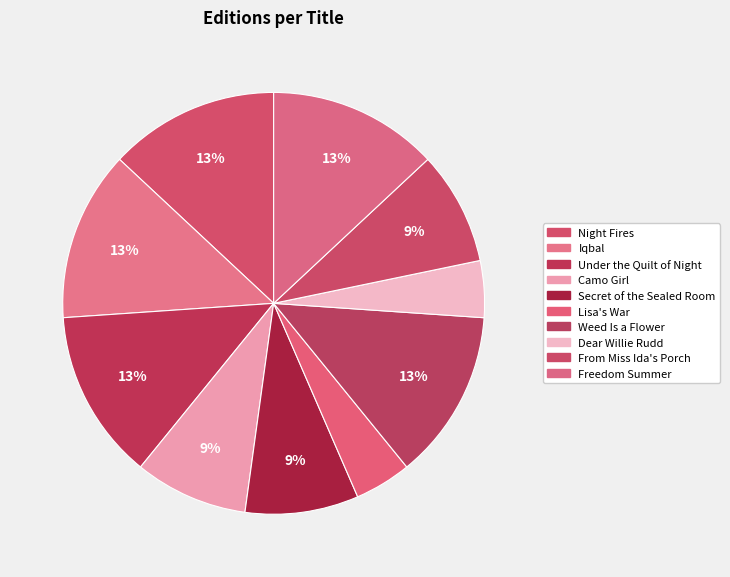

How many segments does this pie chart have?

10